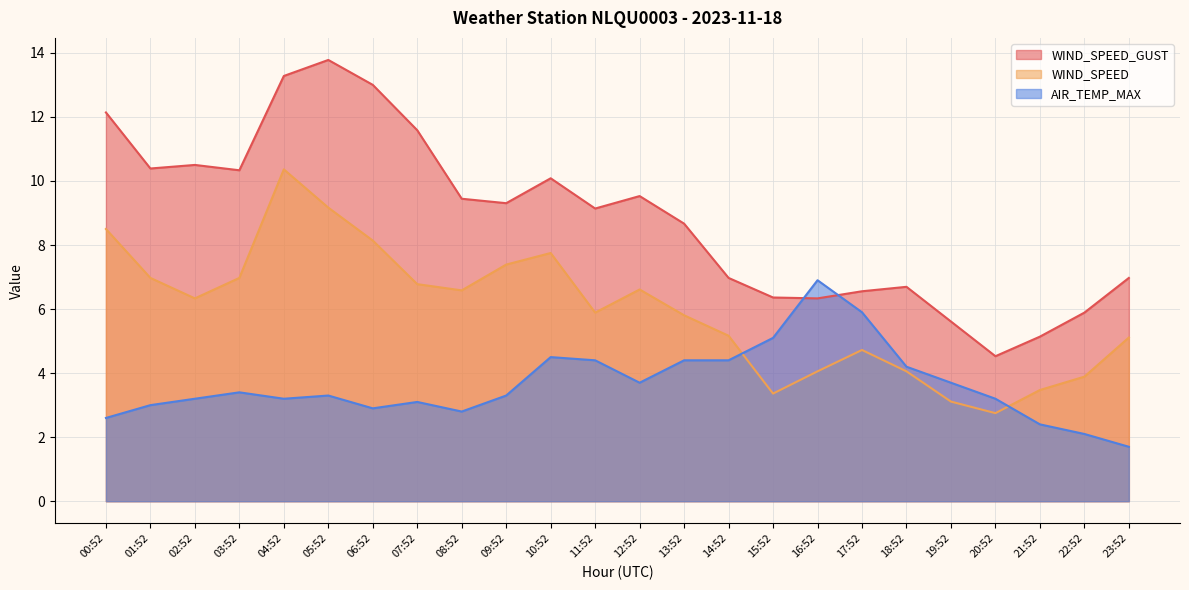

At which label is WIND_SPEED closest to 6?

11:52